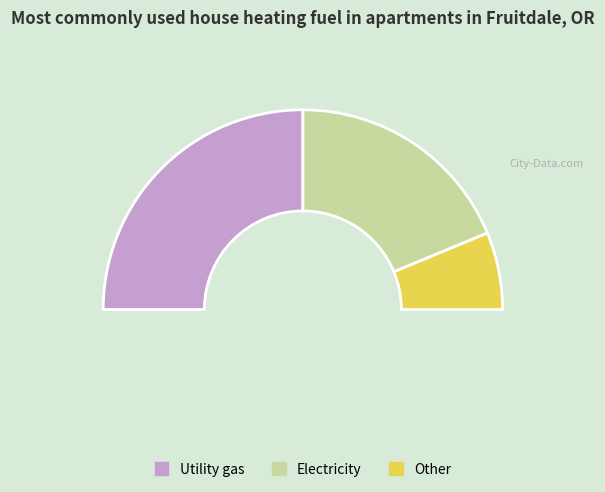

Is it true that 9 is 7% of the pie?

True